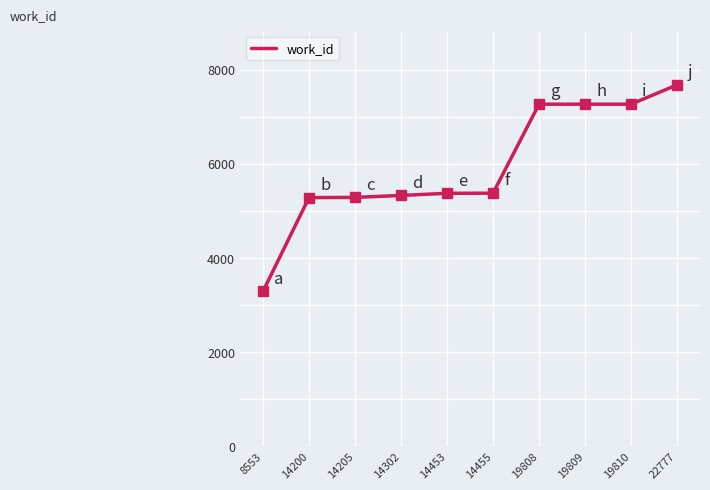

What is the smallest value displayed?

3291